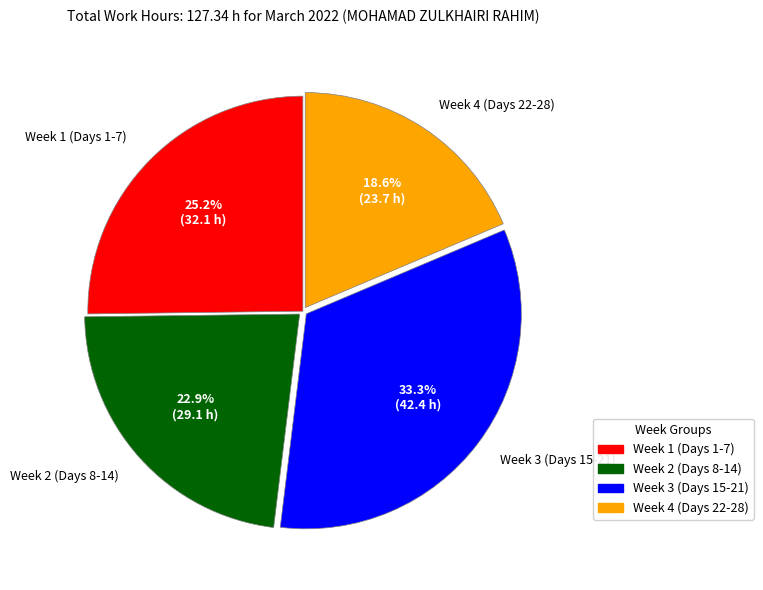

Is there any slice that represents more than half of the pie?

No